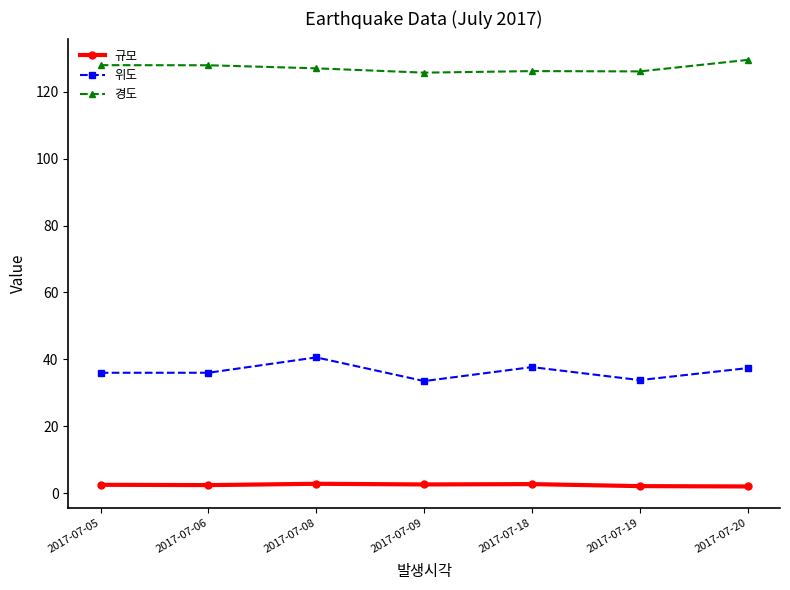

What is the greatest value displayed?

129.5